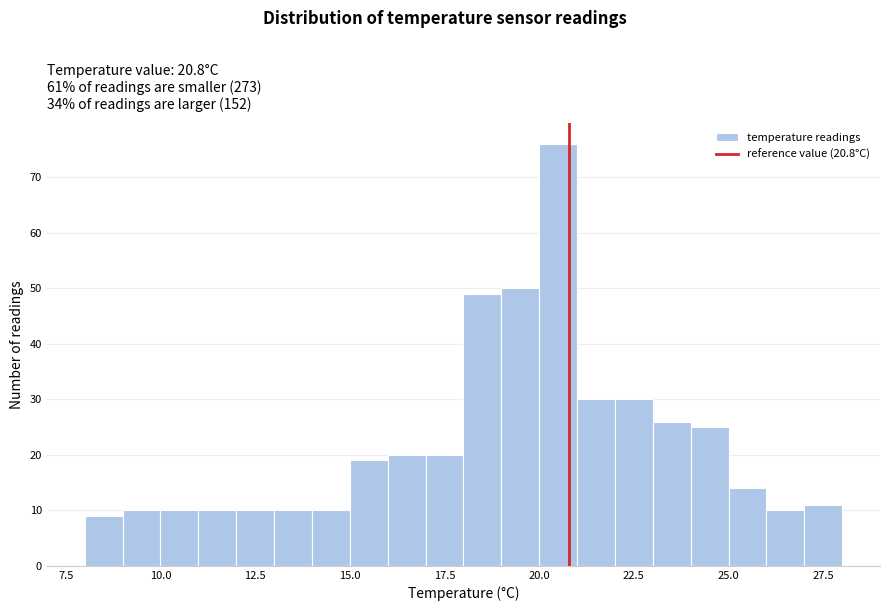

Read against the x-axis, roughly where is the centre of the tallest bar?

20.5